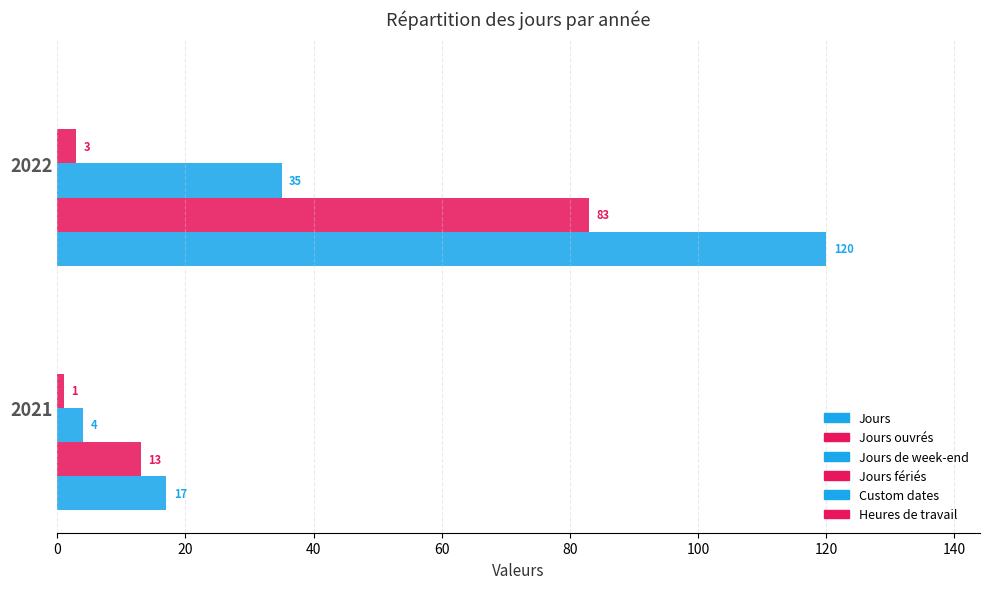

How many data points does each series have?

2